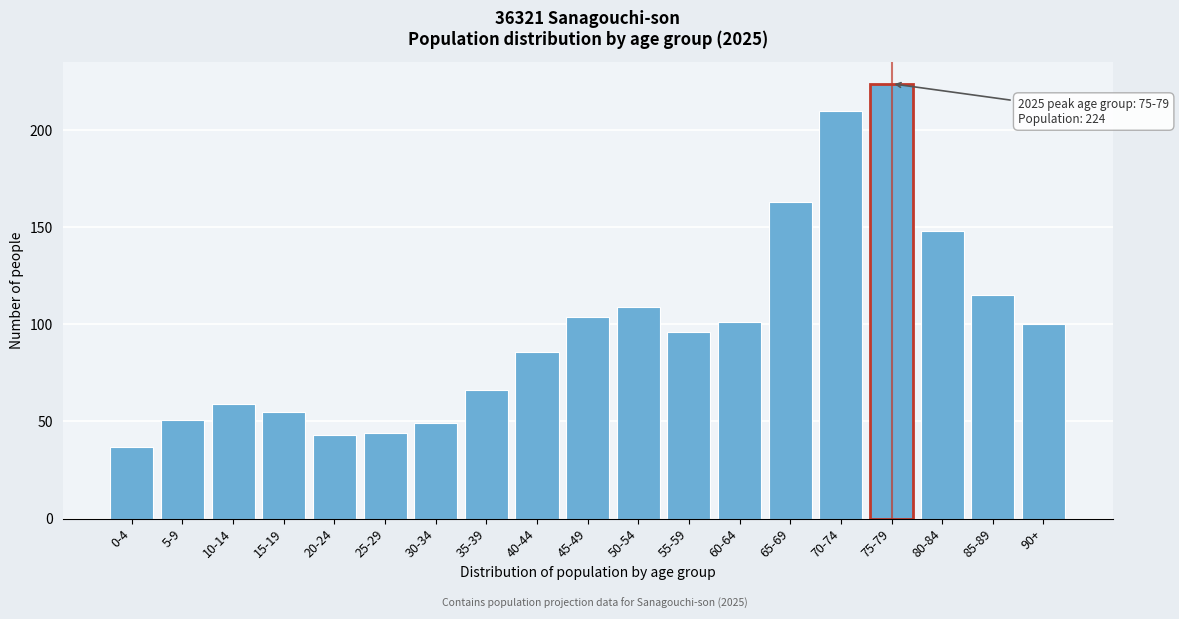

Reading left to right, transcribe all the data shown in this chart.

37	51	59	55	43	44	49	66	86	104	109	96	101	163	210	224	148	115	100